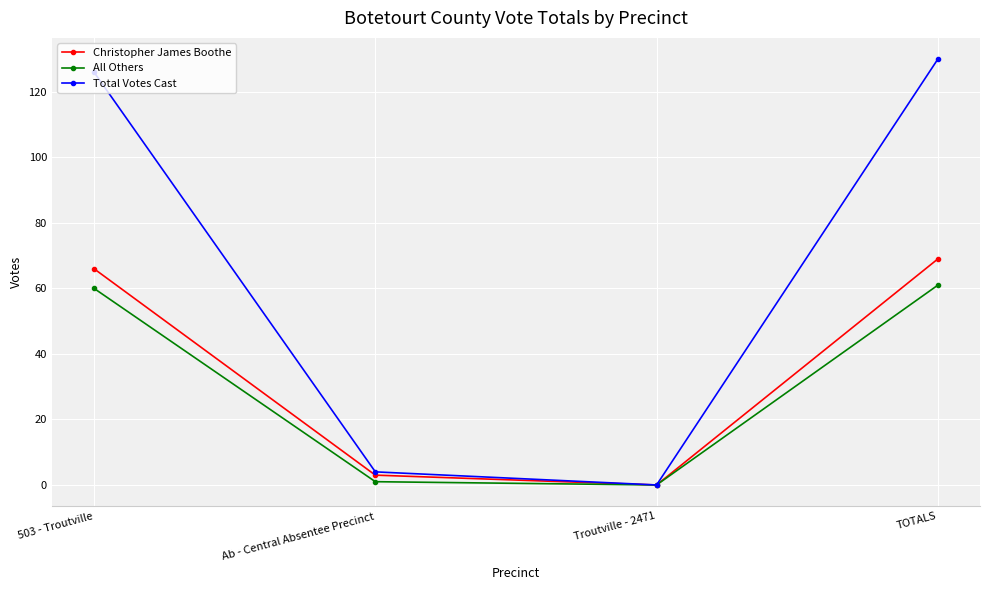

Is the value of Christopher James Boothe at TOTALS greater than the value of All Others at TOTALS?

Yes